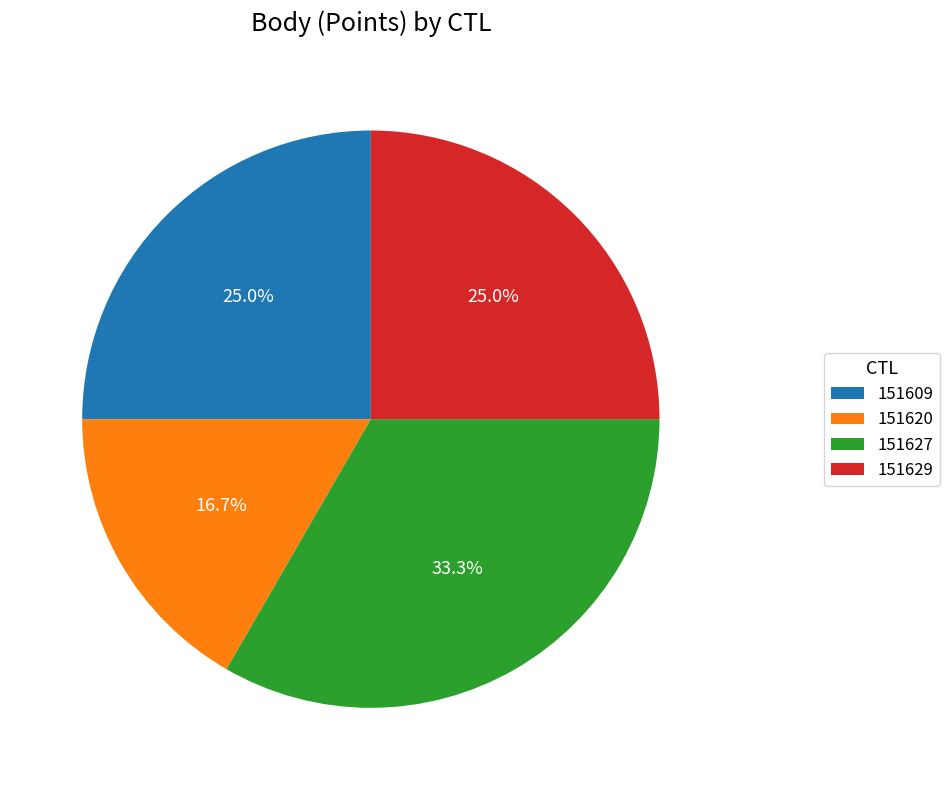

How many segments does this pie chart have?

4